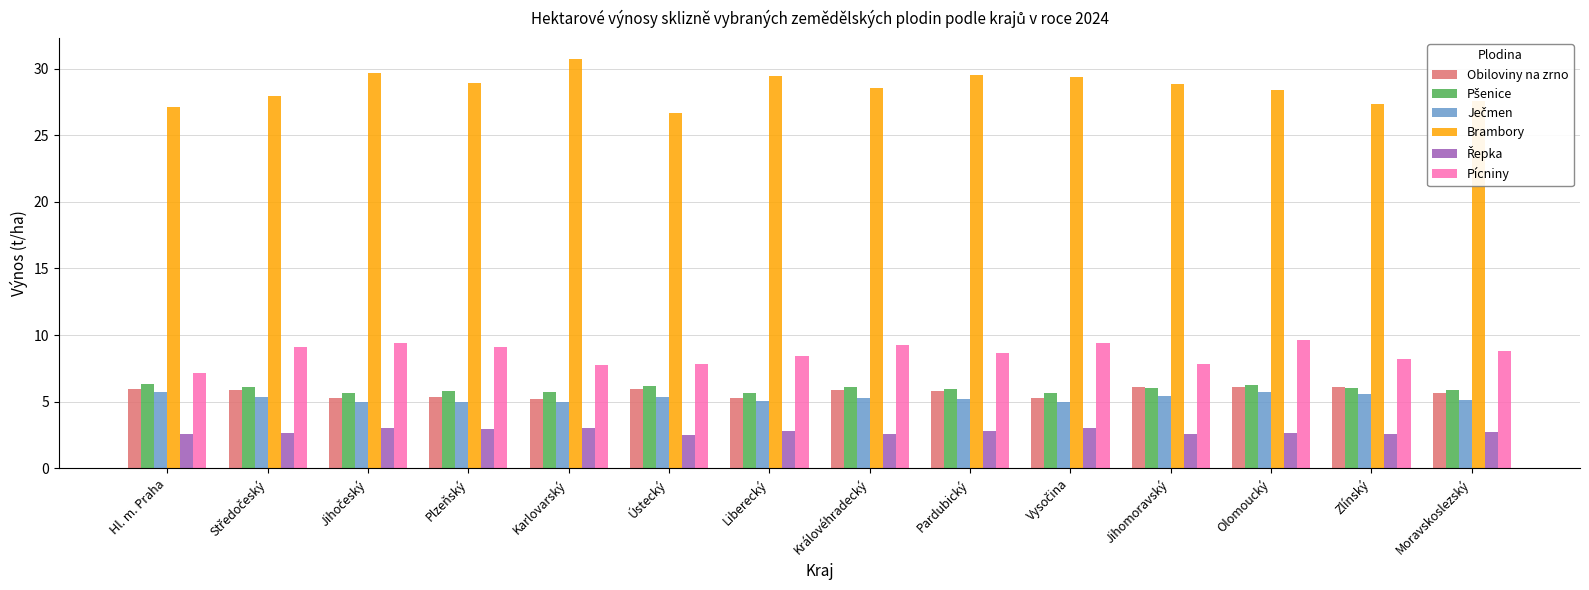

What is the sum of all Brambory values?

399.9